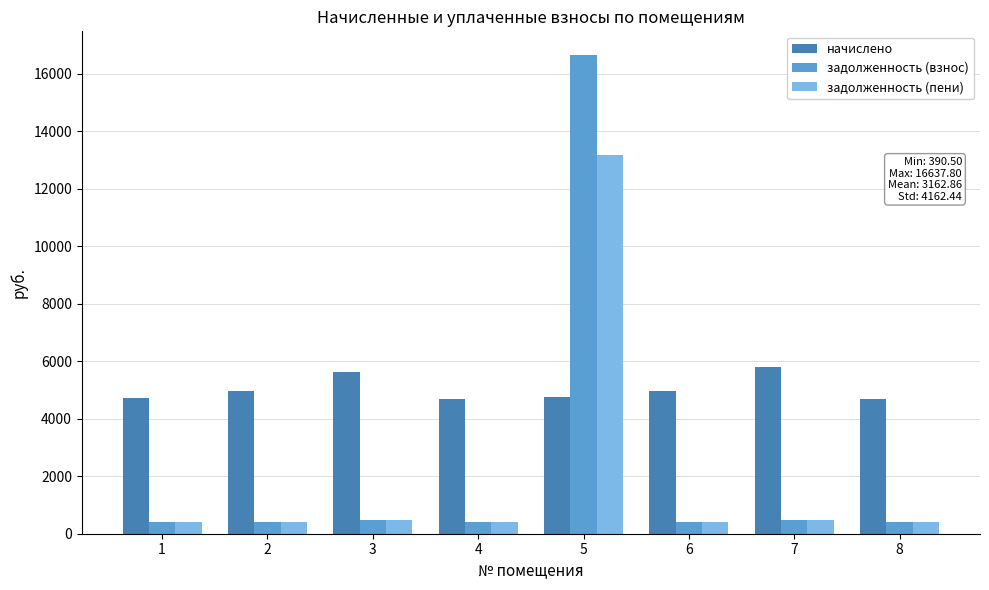

At which category is the sum across all series the highest?

5